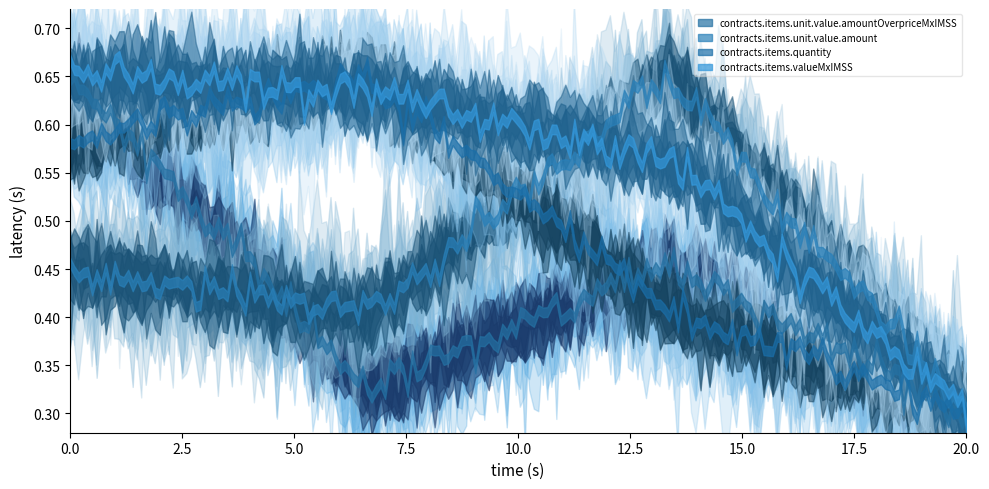

The contracts.items.valueMxIMSS series shows 153253.2 at 257600. True or false?

False